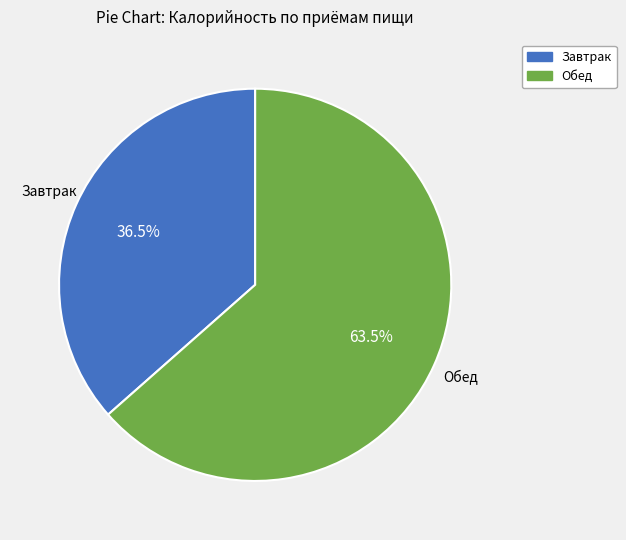

Is Обед the majority of the pie?

Yes